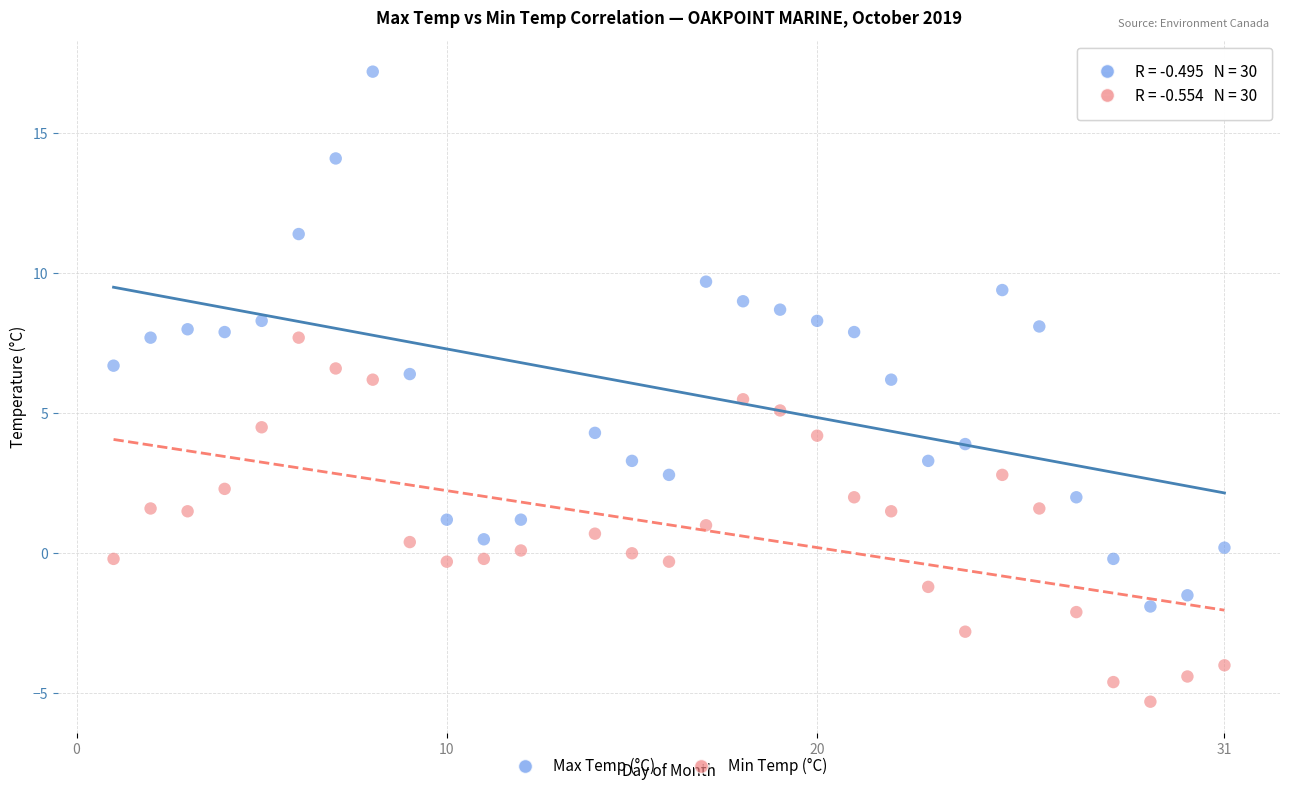

What is the X range (max minus min) for the scatter plot?

30.0